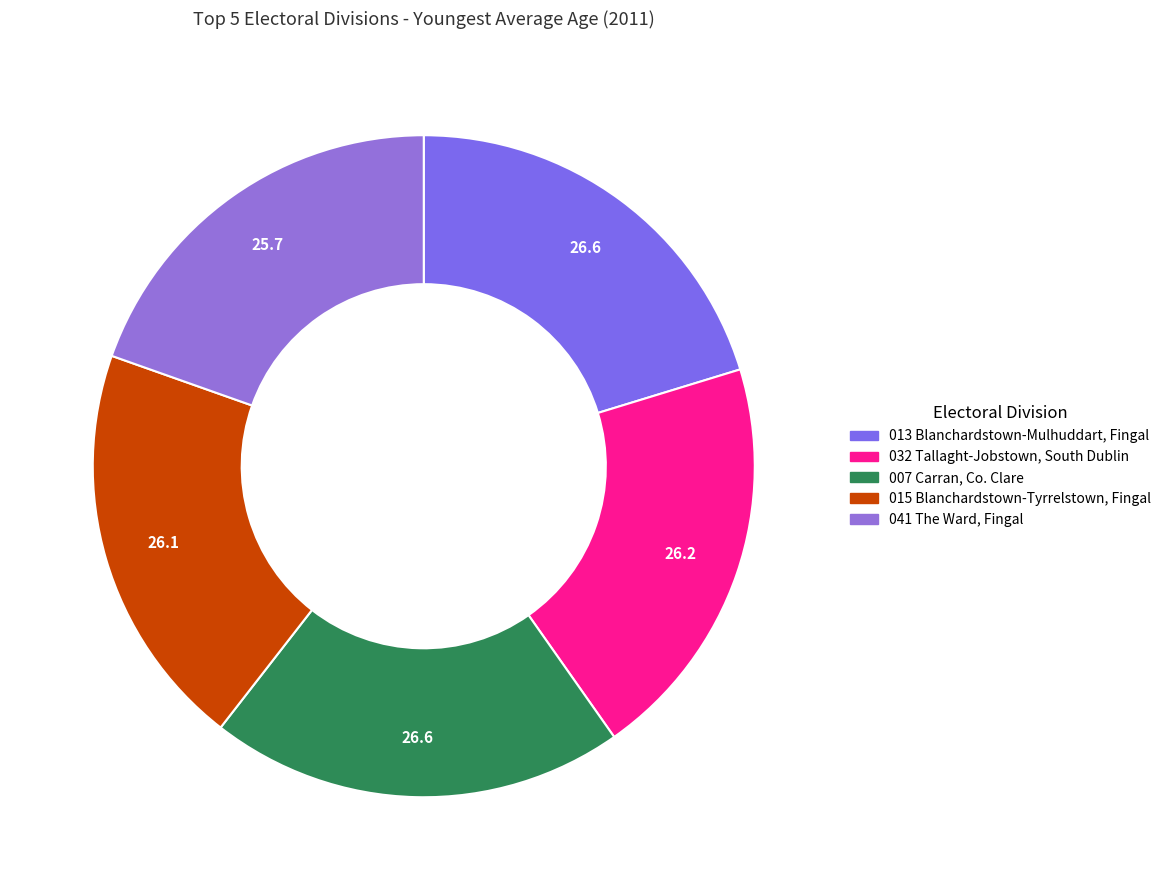

To the nearest percent, what is the average slice percentage?

20%